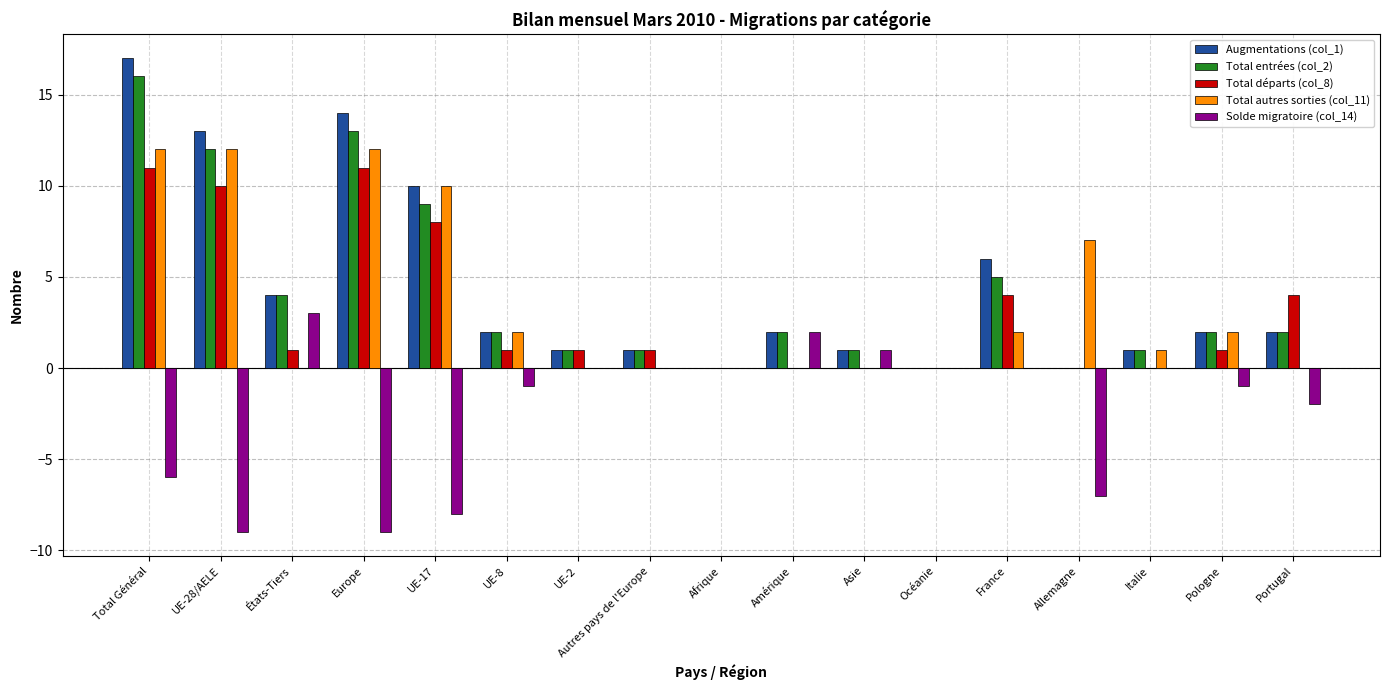

Reading left to right, extract all data points from this chart.

Augmentations (col_1): 17	13	4	14	10	2	1	1	0	2	1	0	6	0	1	2	2
Total entrées (col_2): 16	12	4	13	9	2	1	1	0	2	1	0	5	0	1	2	2
Total départs (col_8): 11	10	1	11	8	1	1	1	0	0	0	0	4	0	0	1	4
Total autres sorties (col_11): 12	12	0	12	10	2	0	0	0	0	0	0	2	7	1	2	0
Solde migratoire (col_14): -6	-9	3	-9	-8	-1	0	0	0	2	1	0	0	-7	0	-1	-2